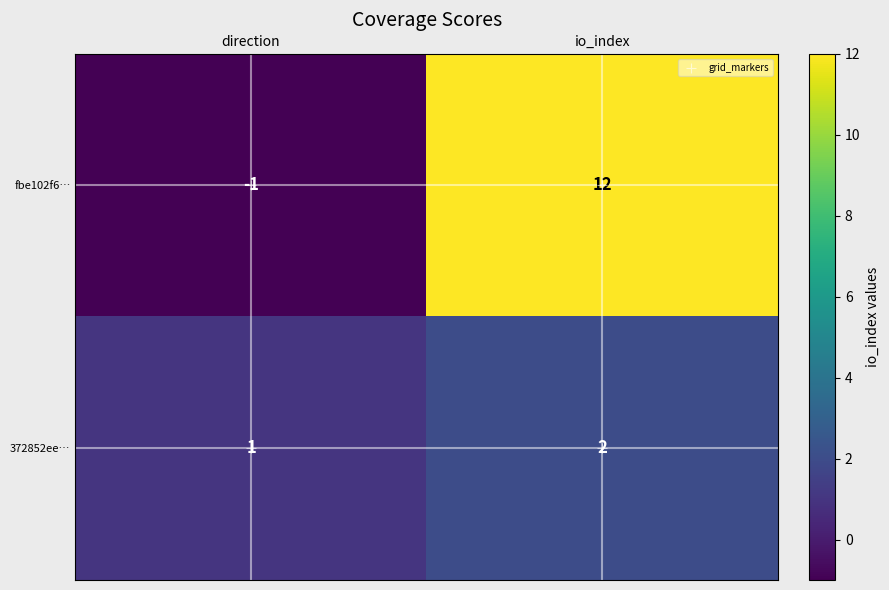

What is the sum of the fbe102f6… values at io_index and direction?

11